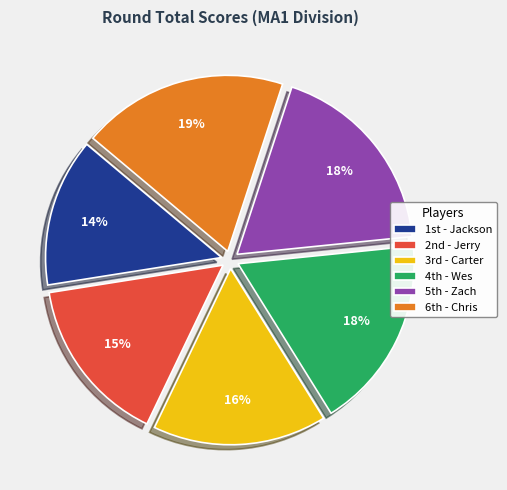

Which slice is the smallest?

1st - Jackson